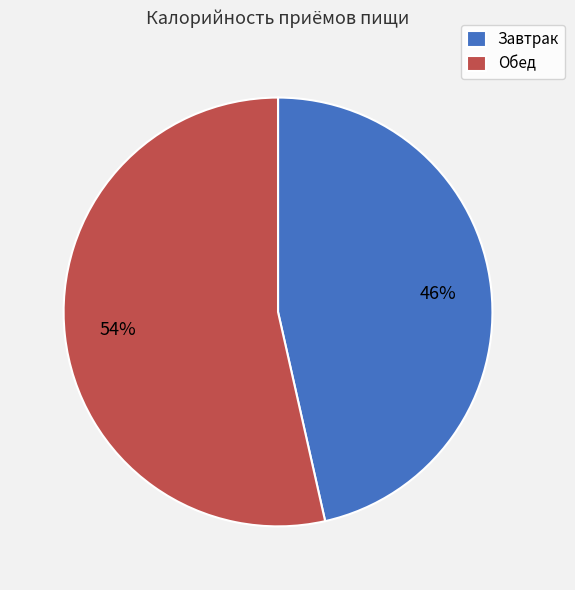

Is there any slice that represents more than half of the pie?

Yes